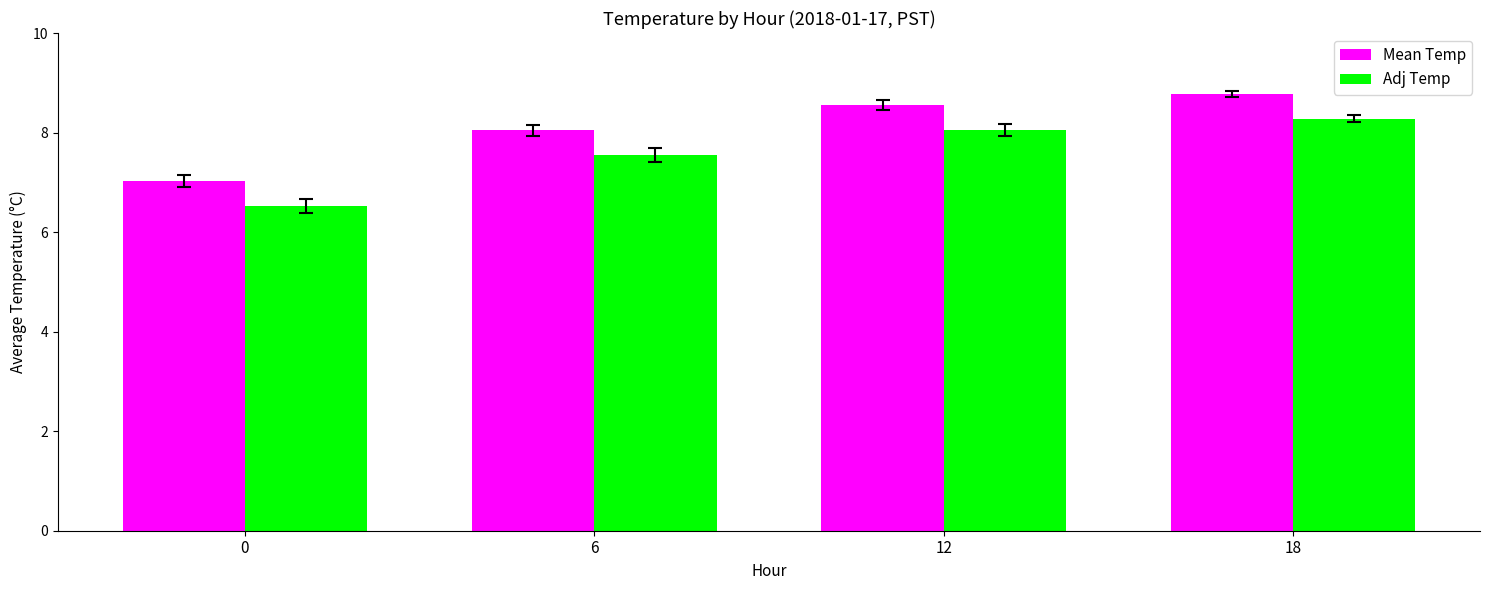

Reading left to right, transcribe all the data shown in this chart.

Mean Temp: 7.0	8.1	8.6	8.8
Adj Temp: 6.5	7.6	8.1	8.3